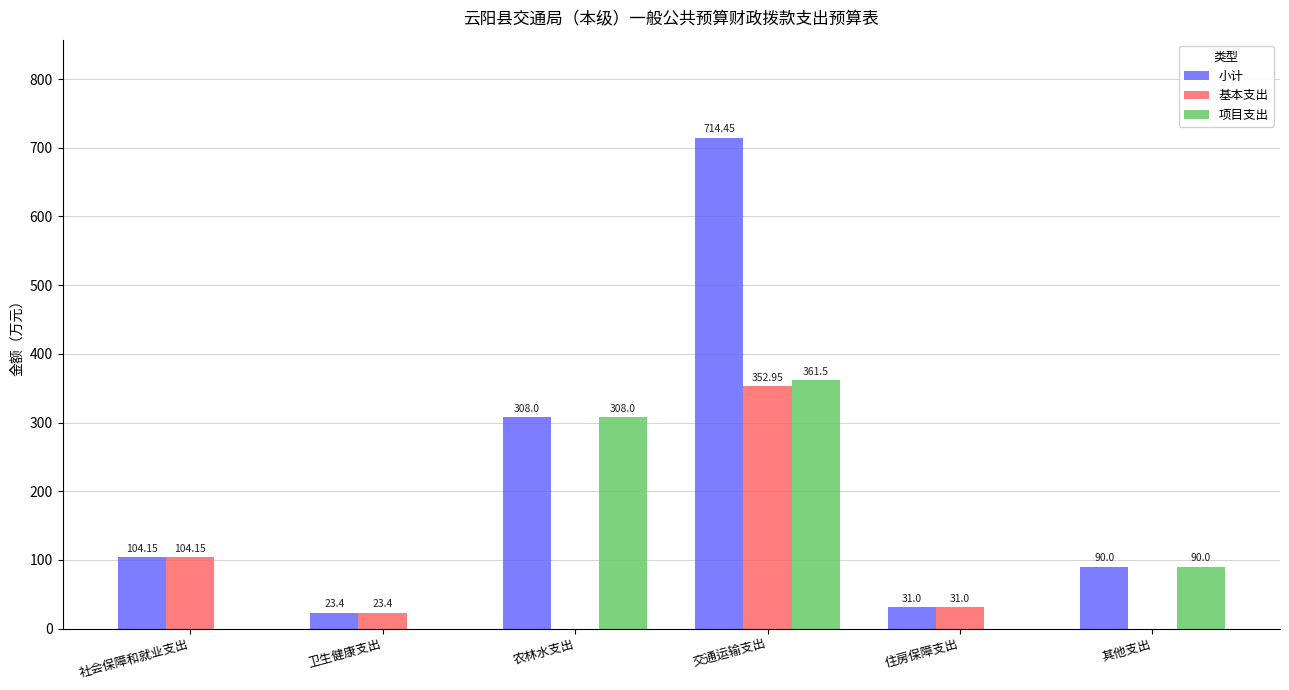

Between 交通运输支出 and 其他支出, which series saw the biggest shift?

小计